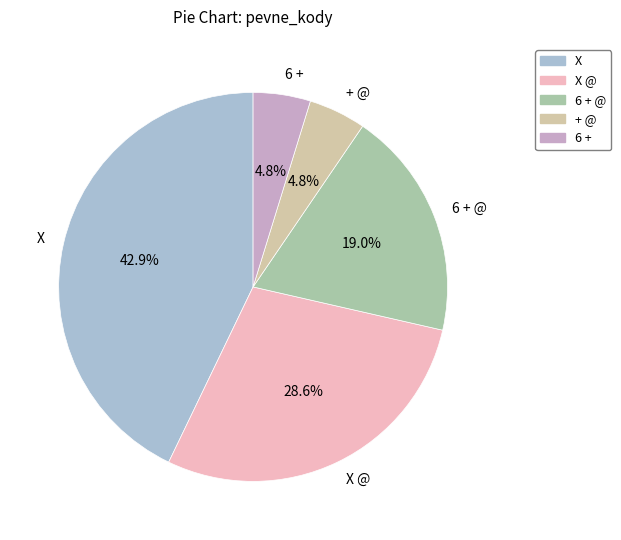

What percentage is the X slice, to the nearest percent?

43%